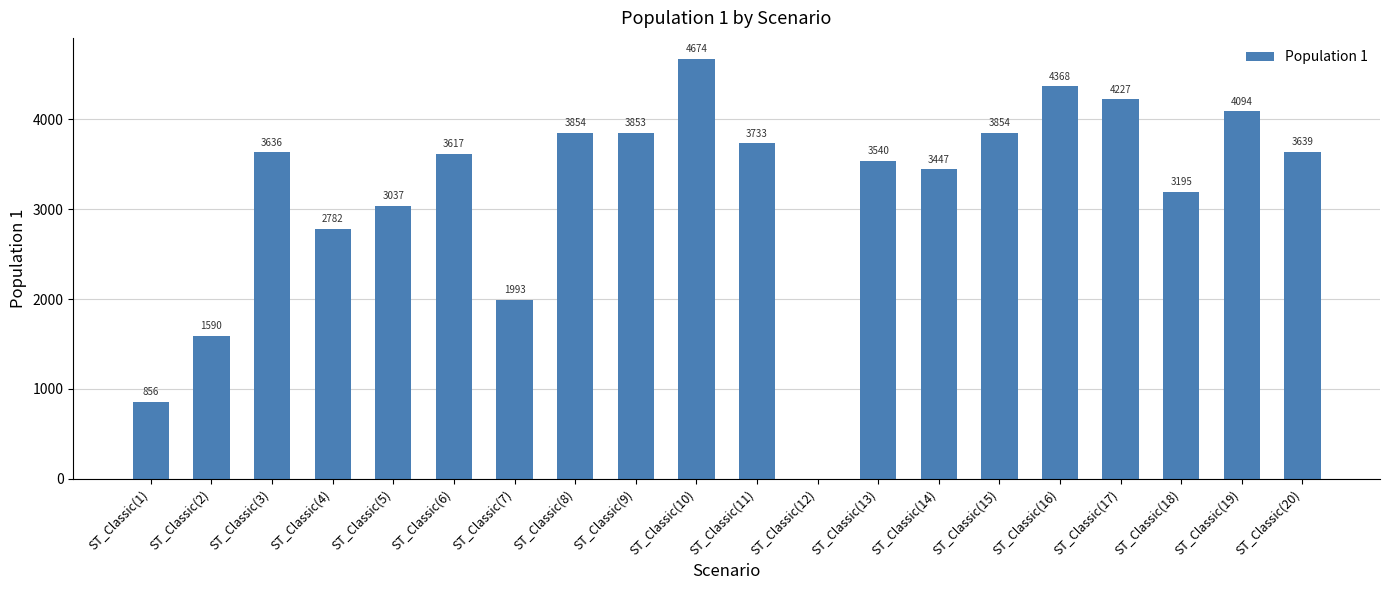

What value does the data have at ST_Classic(19)?

4093.8